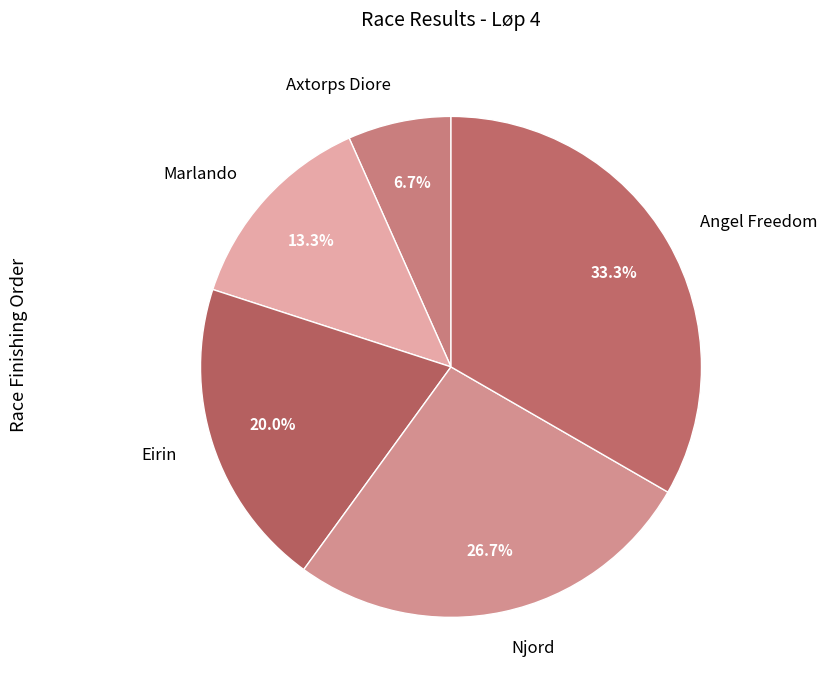

Approximately how many times larger is the value at Marlando compared to Axtorps Diore?

2.0